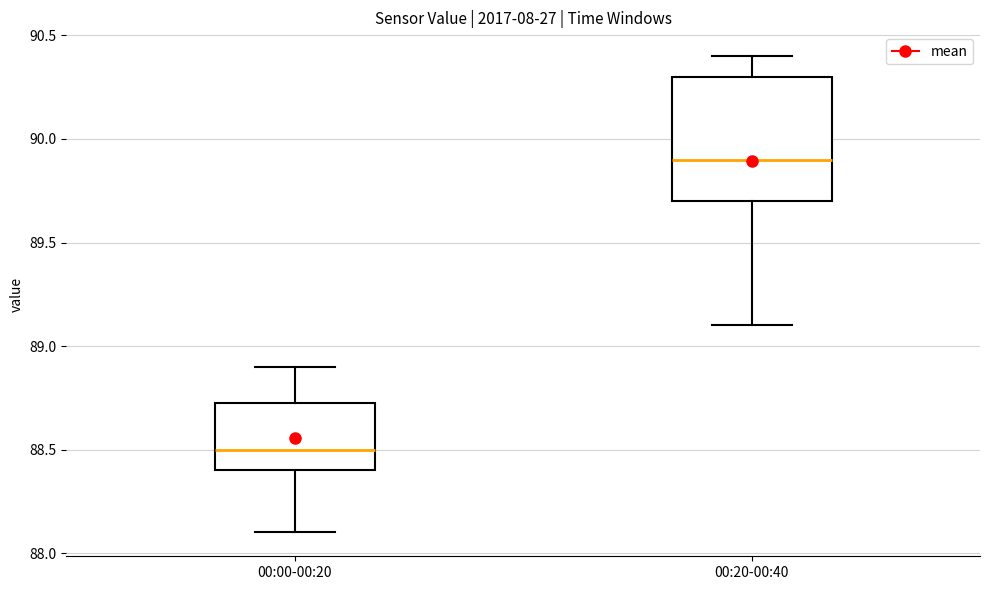

Which box has the lowest median line?

00:00-00:20